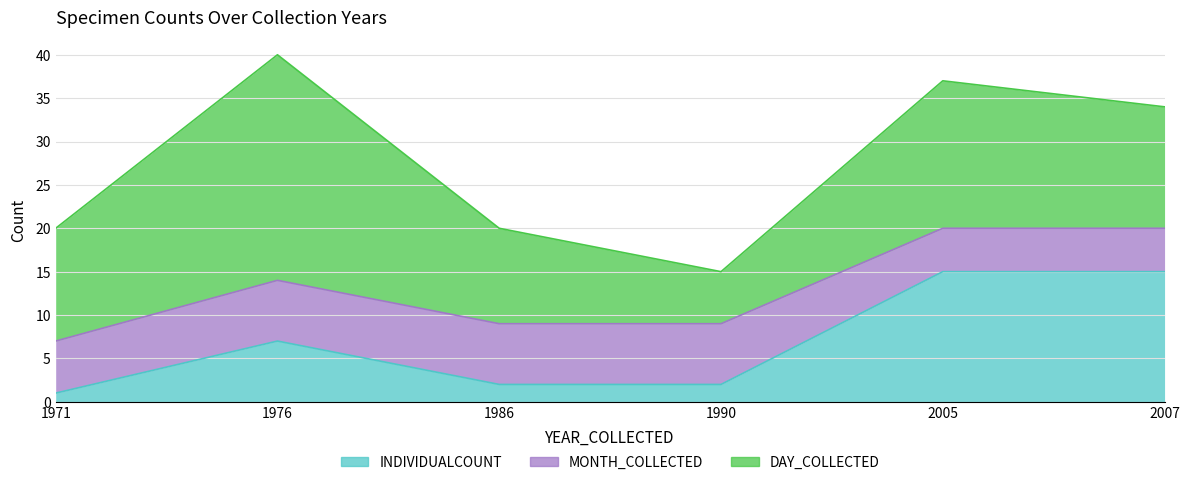

Count the MONTH_COLLECTED values in the range 5 to 7.

6